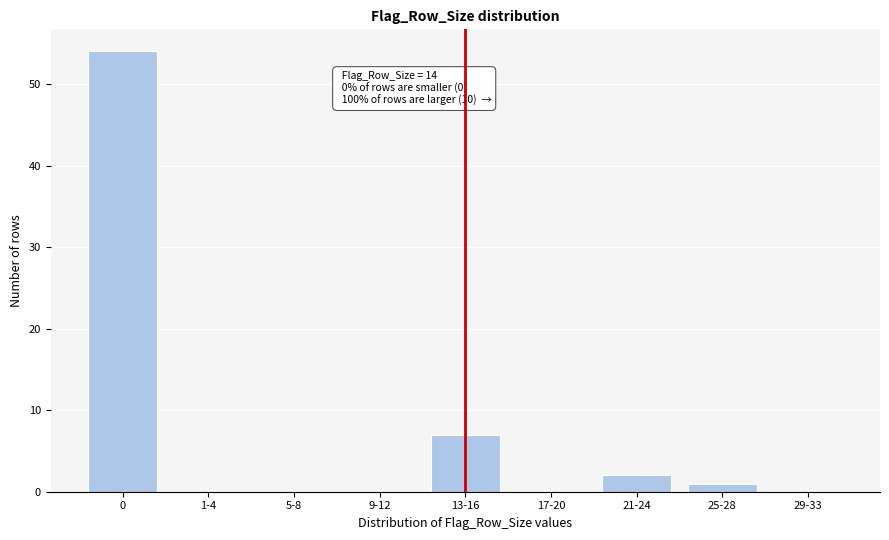

Reading right to left, what are all the values shown in this chart?

29-33=0	25-28=1	21-24=2	17-20=0	13-16=7	9-12=0	5-8=0	1-4=0	0=54